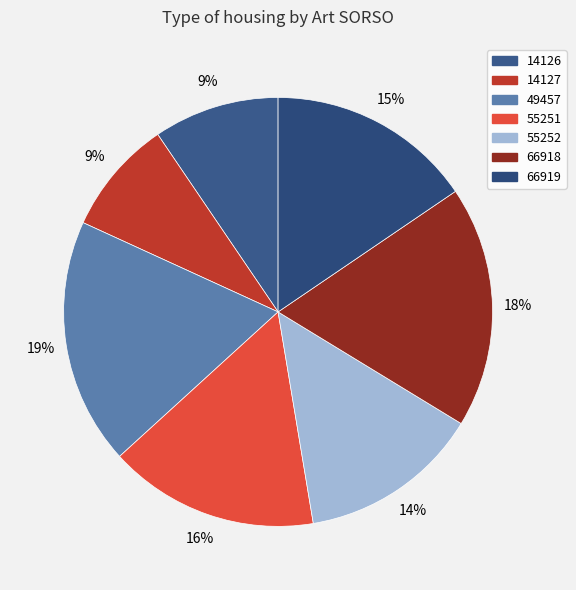

How many segments does this pie chart have?

7